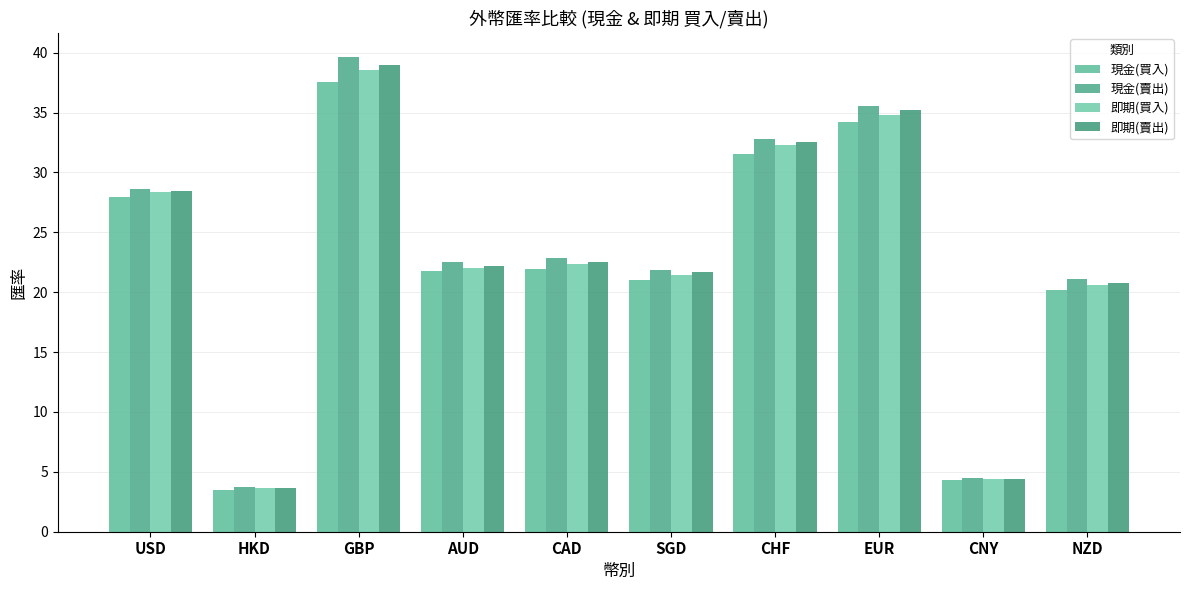

What is the label of the 3rd bar from the right?

EUR